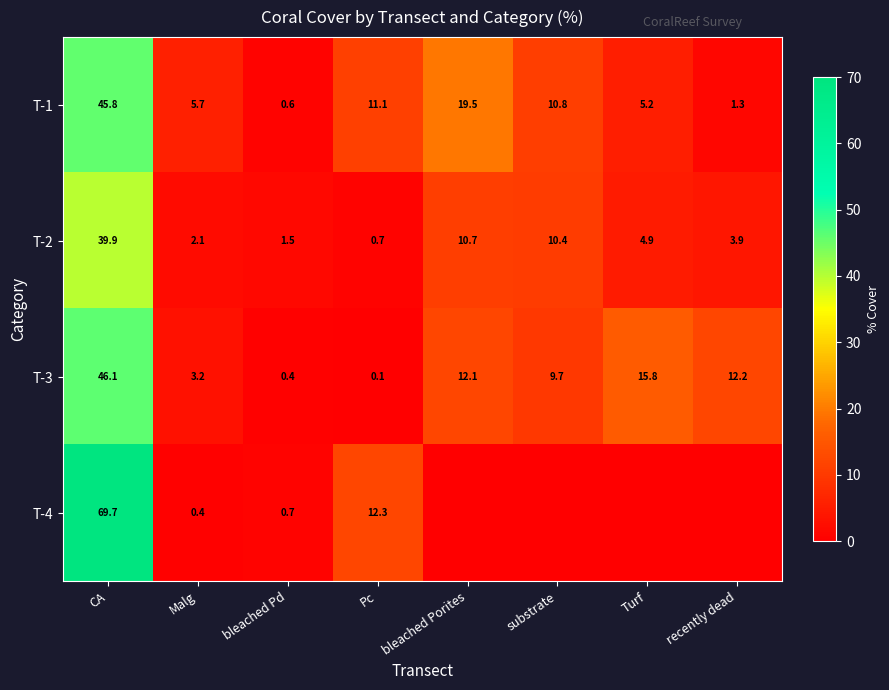

Between bleached Pd and recently dead, which is larger?

recently dead